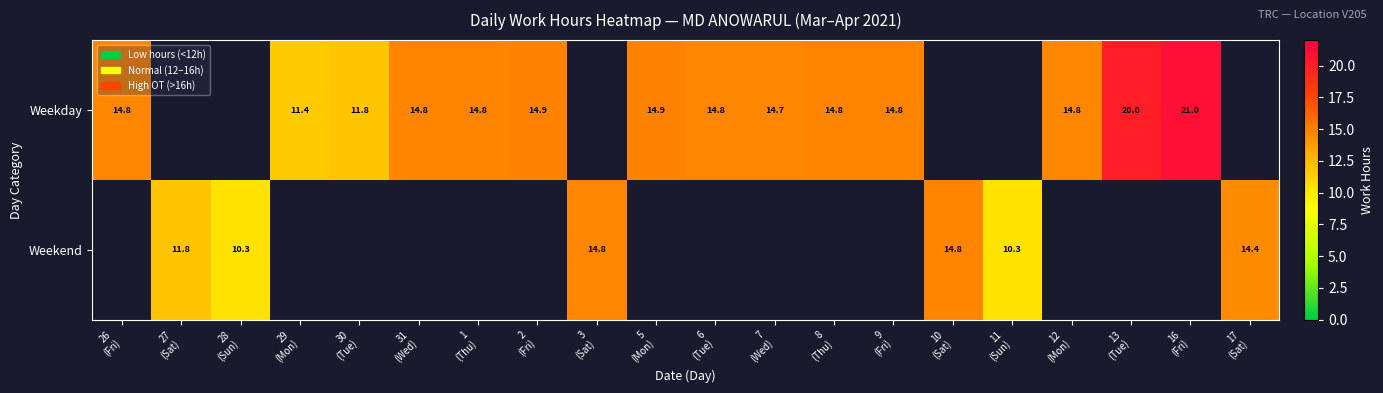

Is the value of Weekday at 7 (Wed) greater than the value of Weekend at 3 (Sat)?

No